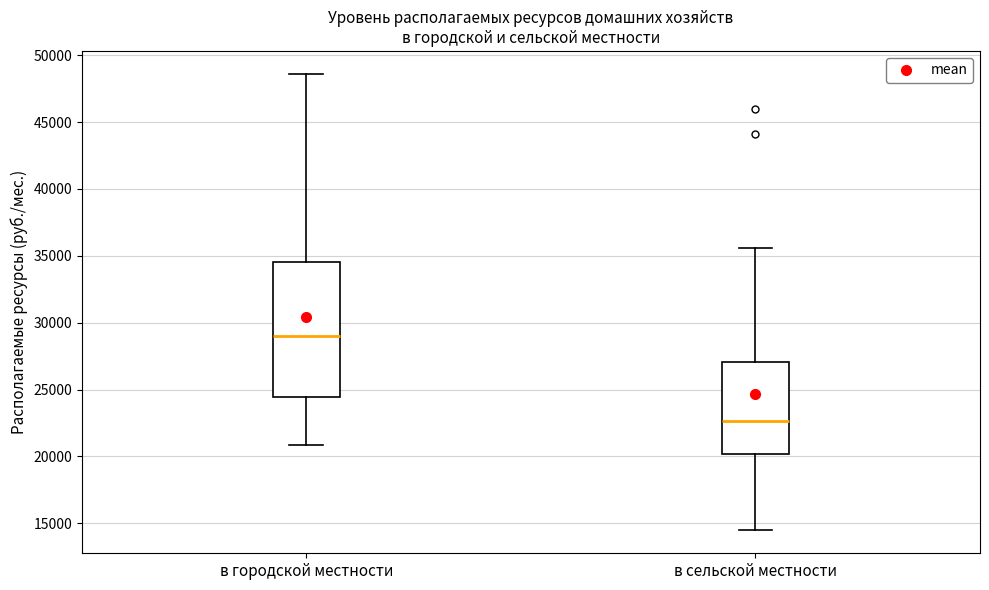

Reading left to right, read every box against the y-axis: the position of its median line, the range the box covers, and the ends of its whiskers. The values are not printed on the chart, so give them approximately, as read against the axis.

в городской местности: median 29000, box 24500 to 34500, whiskers 21000 to 48500
в сельской местности: median 22500, box 20000 to 27000, whiskers 14500 to 35500